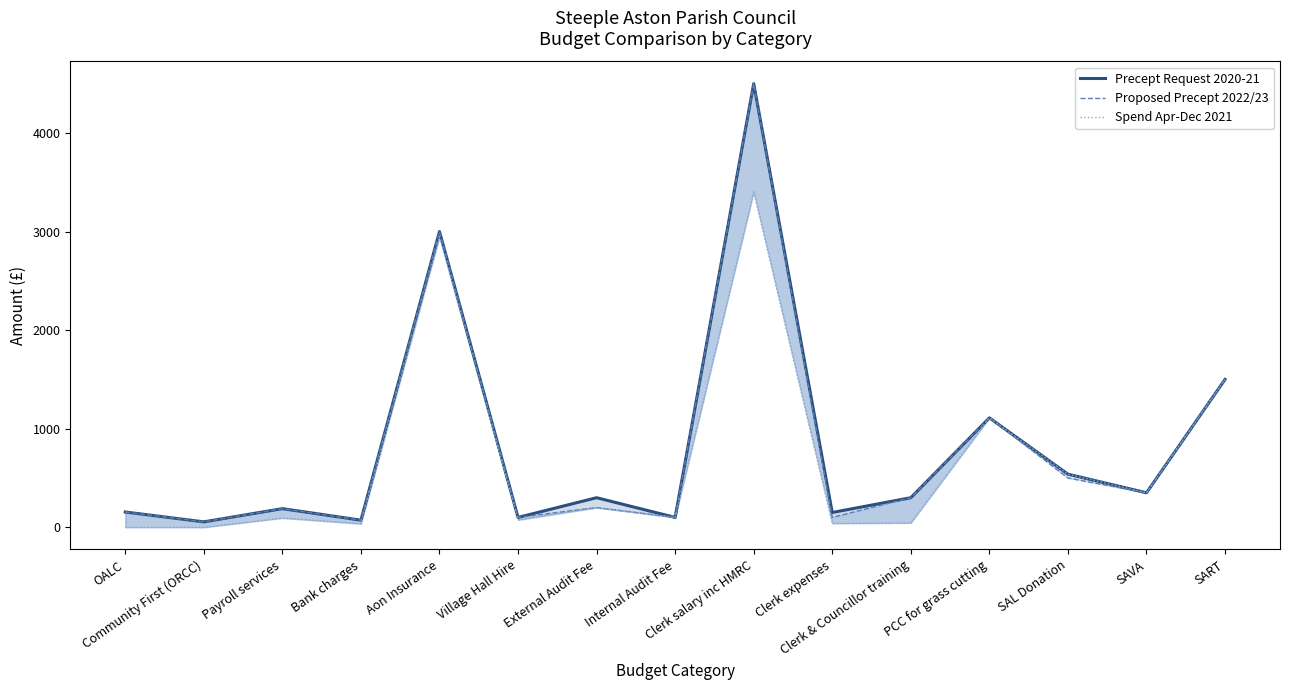

How many data points in Spend Apr-Dec 2021 are less than 100?

7